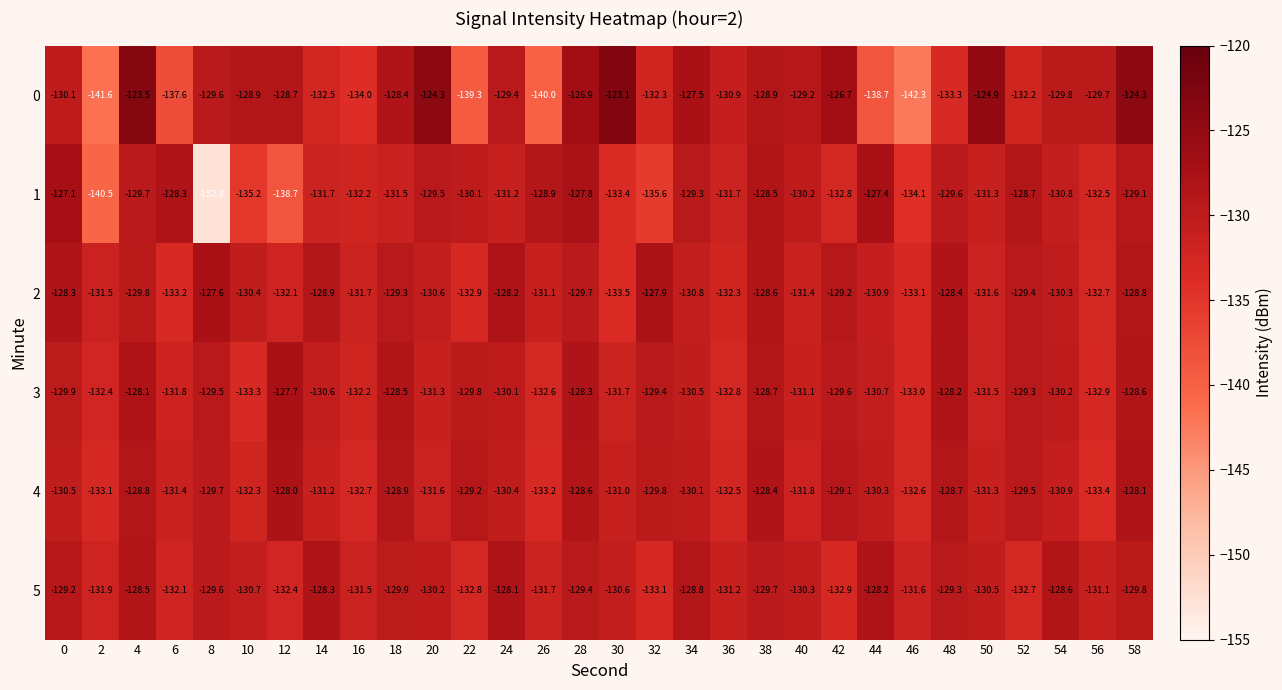

What is the greatest value displayed?

-123.1